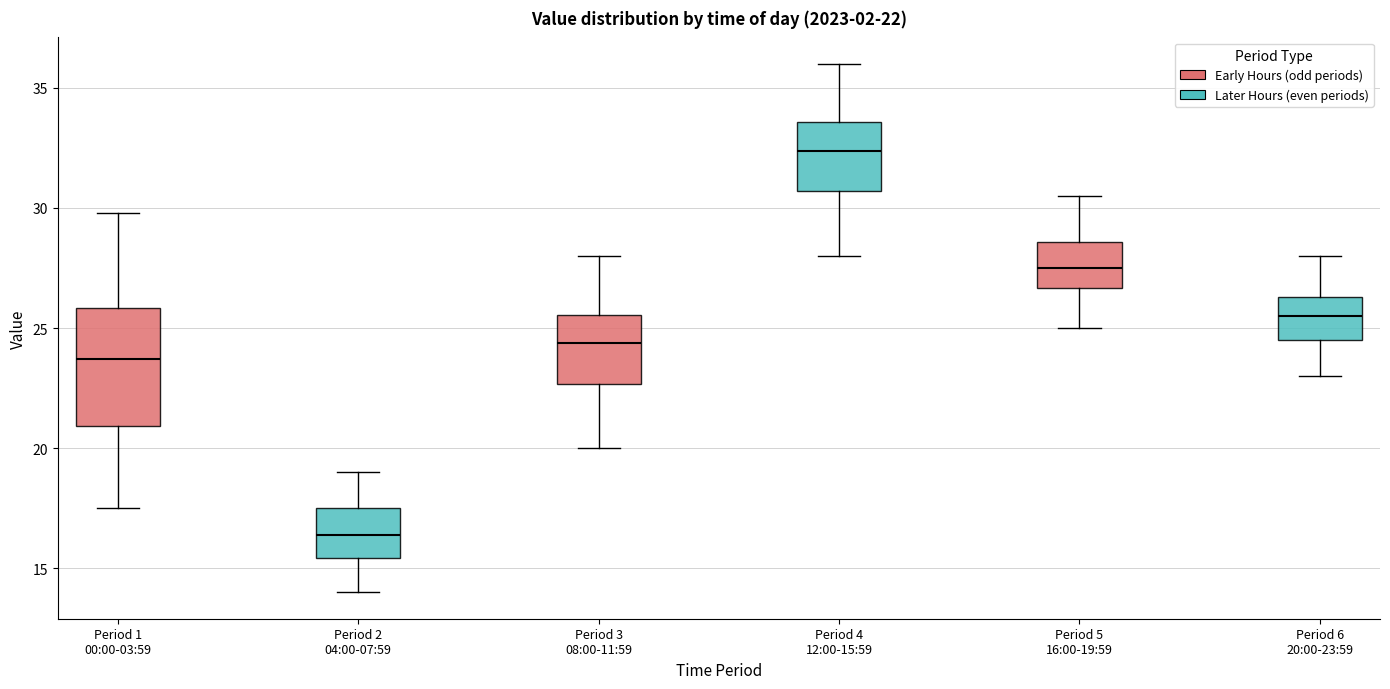

Comparing the boxes themselves (not the whiskers), which one is the tallest?

Period 1 00:00-03:59